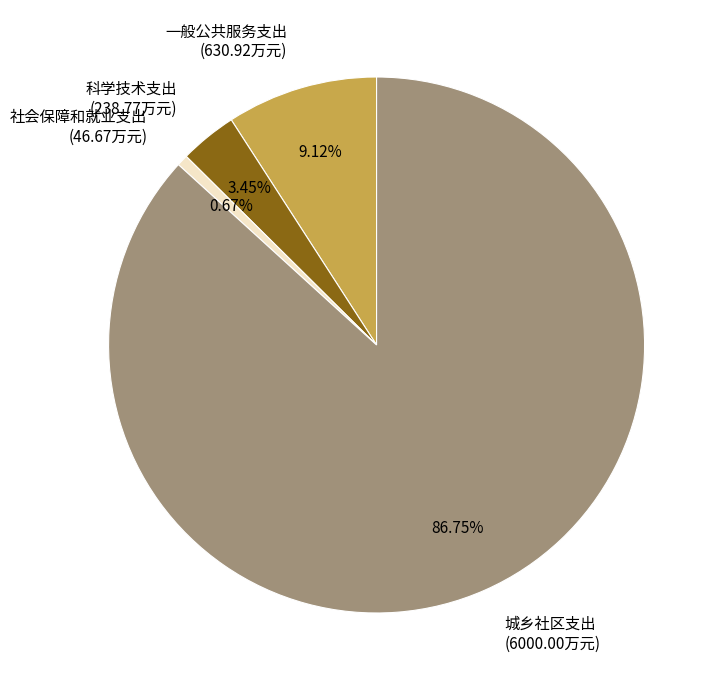

Rank the categories by value from highest to lowest.

城乡社区支出, 一般公共服务支出, 科学技术支出, 社会保障和就业支出